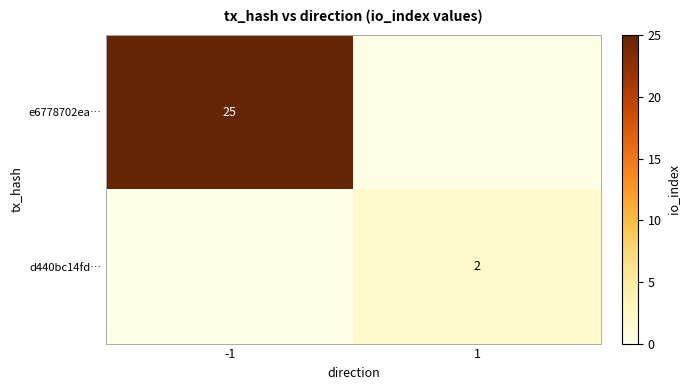

Is the value of e6778702ea… at -1 greater than the value of d440bc14fd… at 1?

Yes